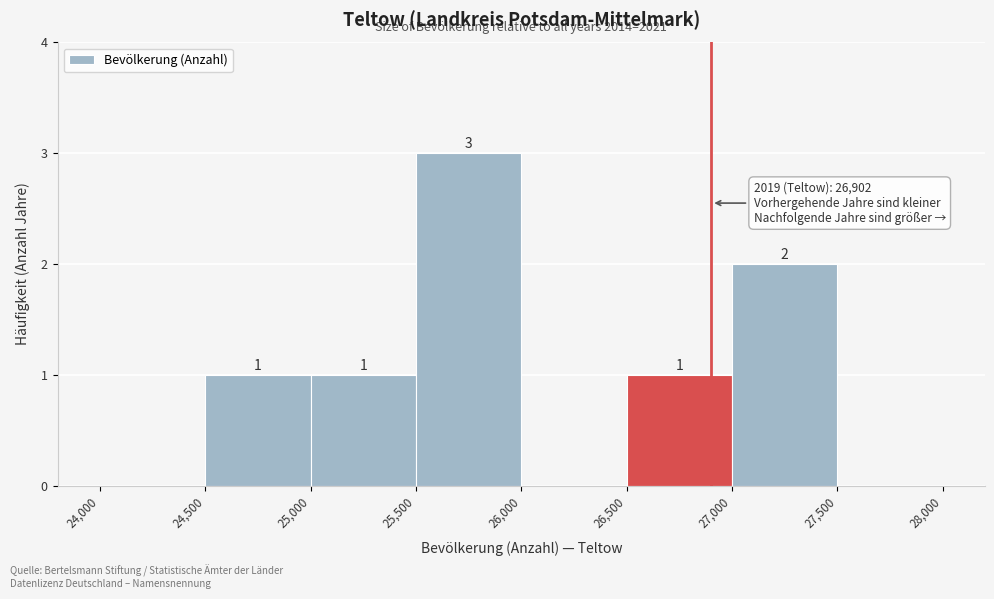

Which range on the x-axis has the tallest bar?

25,500 to 26,000